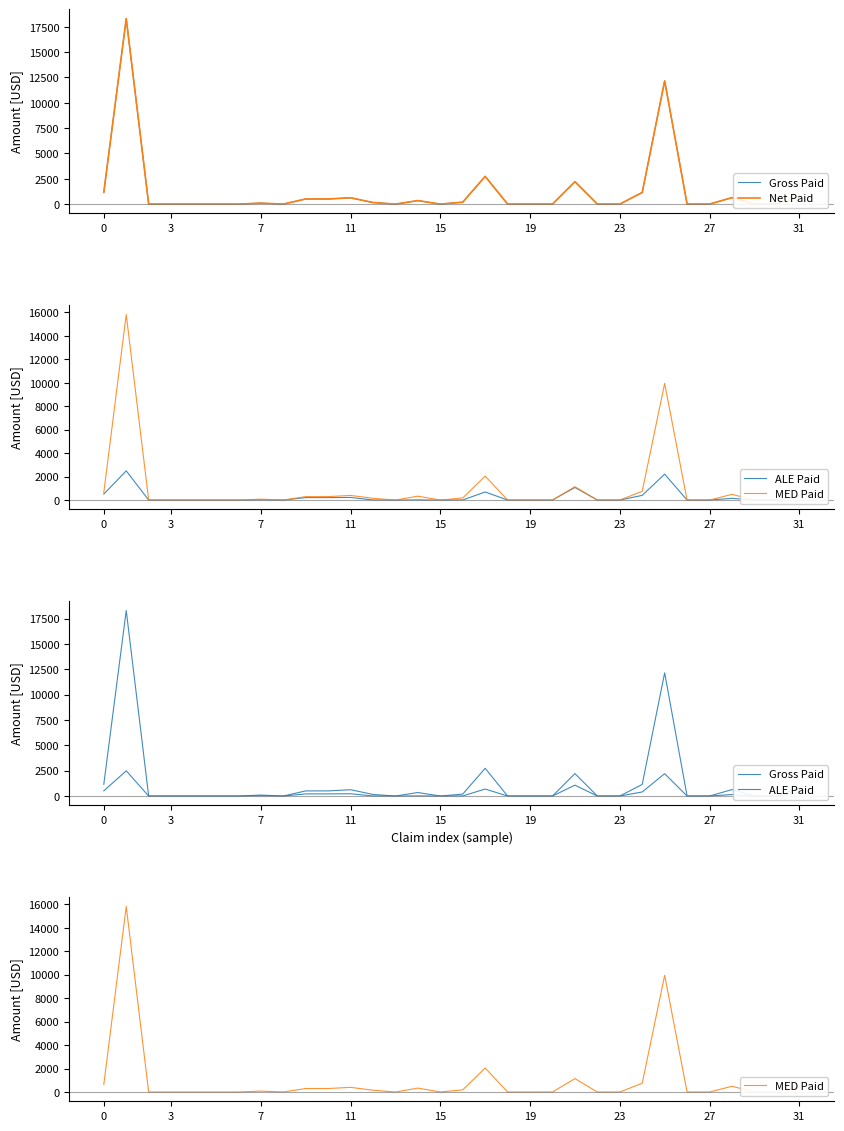

What is the value of the Net Paid point at the 17th from the left?

191.6